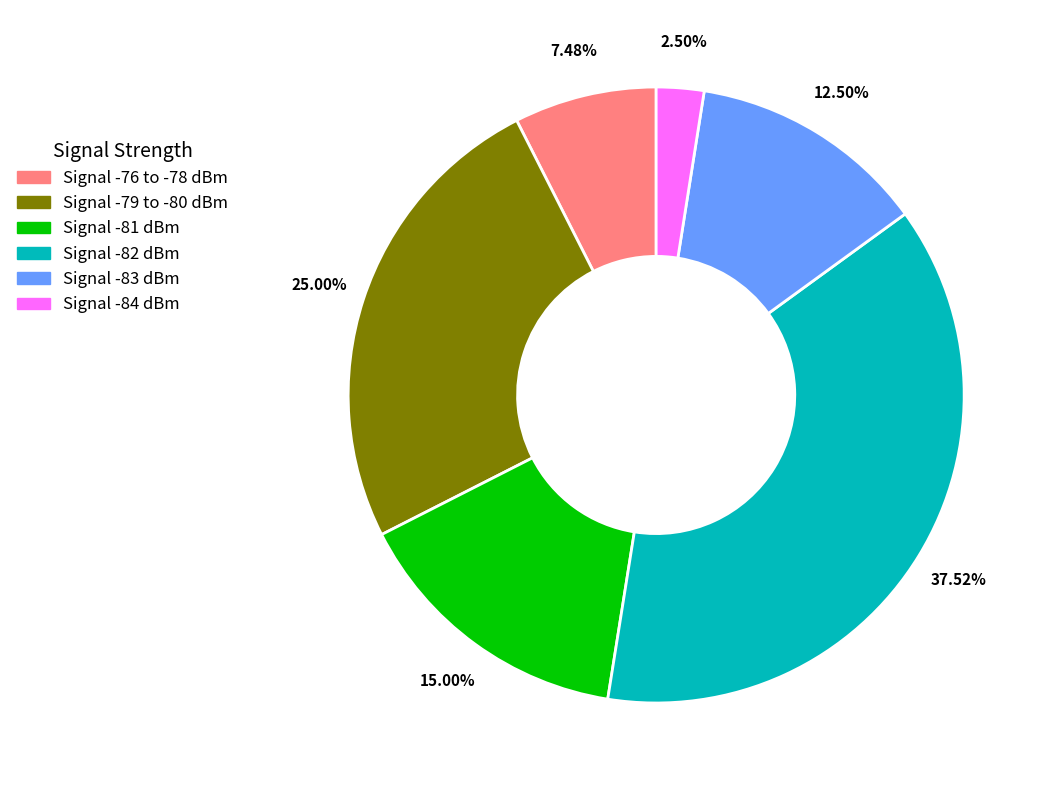

Does any single category account for the majority?

No